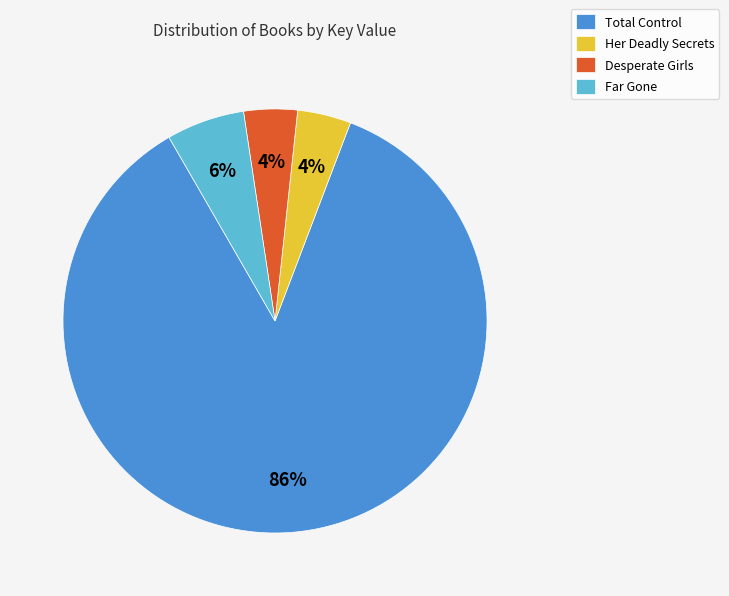

To the nearest percent, what portion does Desperate Girls represent?

4%